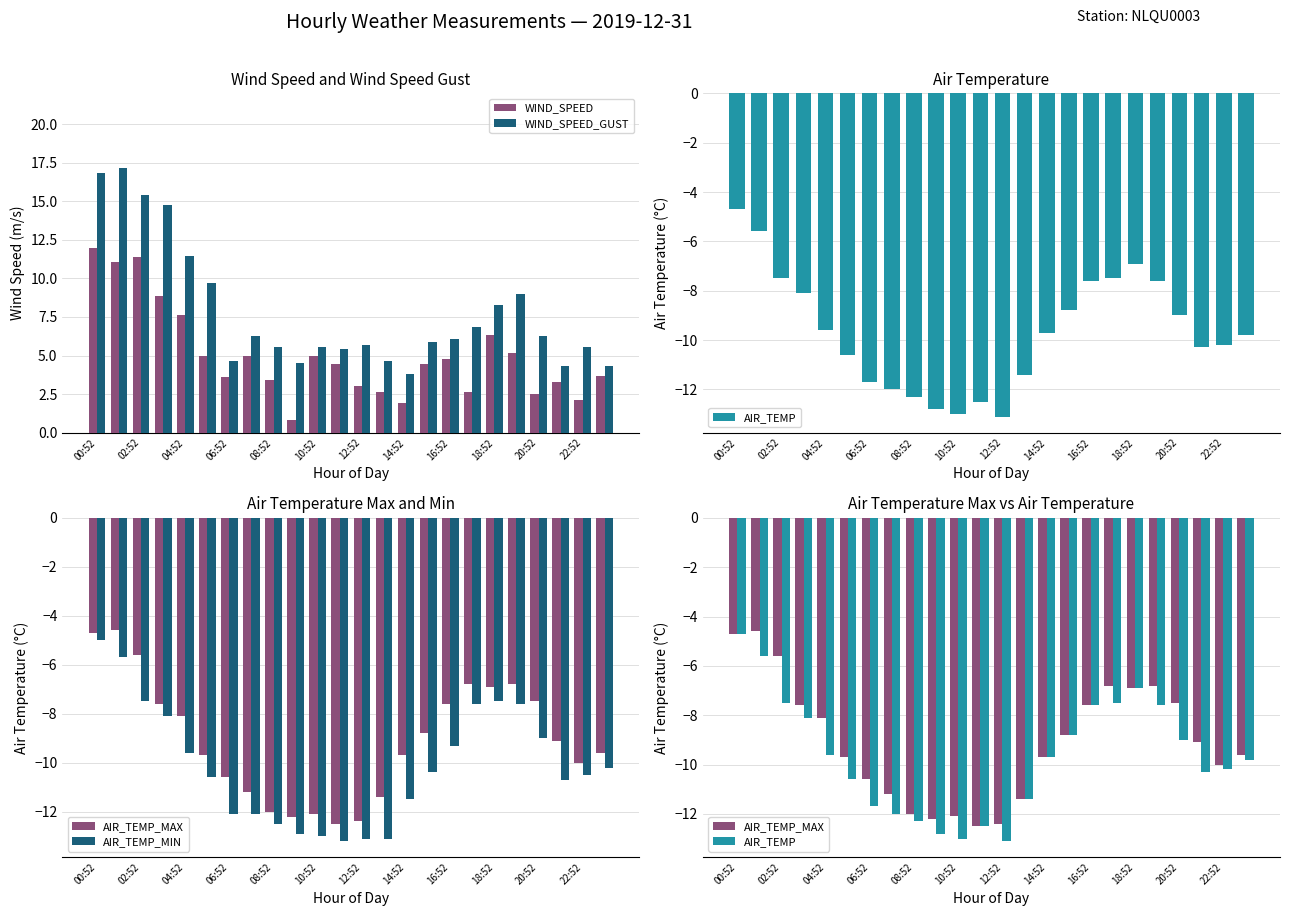

True or false: WIND_SPEED_GUST has a value of 5.7 at 12:52.

True